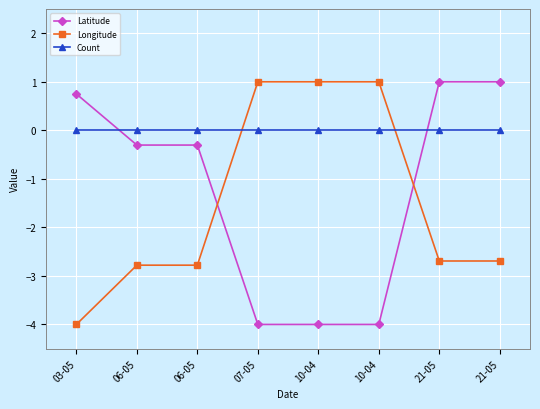

How many values in Longitude are below zero?

5